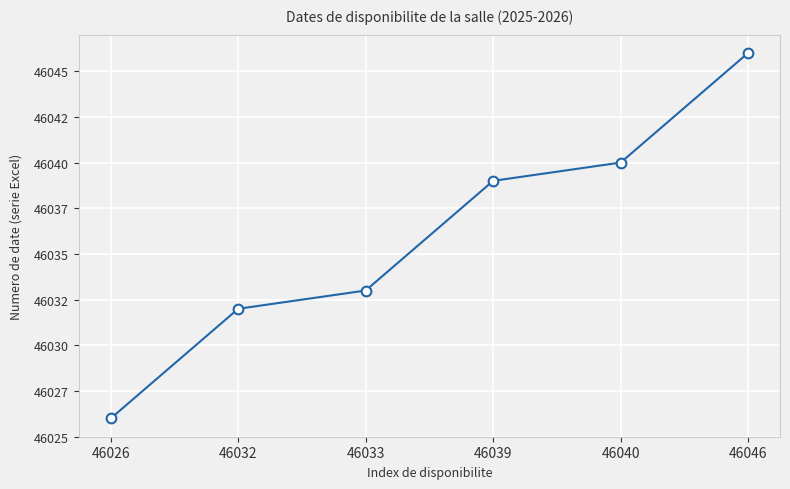

Does the chart have visible grid lines?

Yes